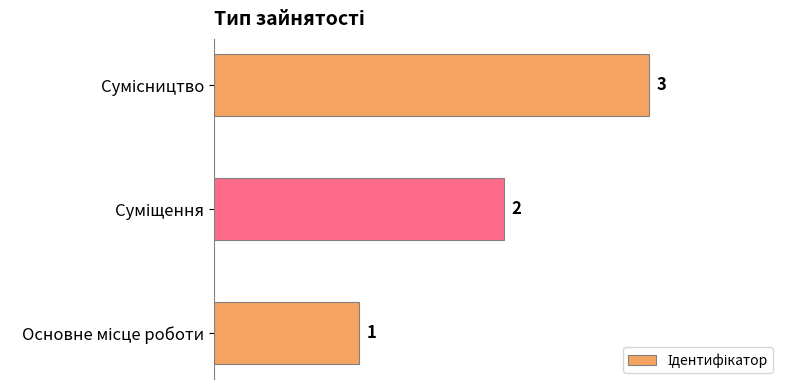

What is the greatest value displayed?

3